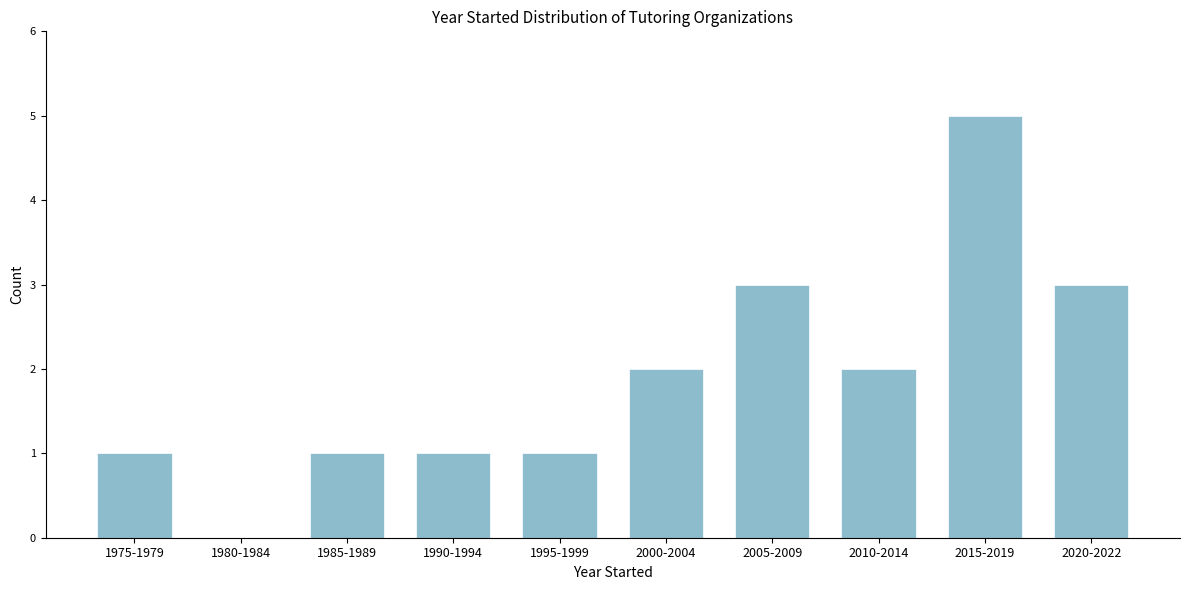

Reading right to left, extract all data points from this chart.

2020-2022=3	2015-2019=5	2010-2014=2	2005-2009=3	2000-2004=2	1995-1999=1	1990-1994=1	1985-1989=1	1980-1984=0	1975-1979=1